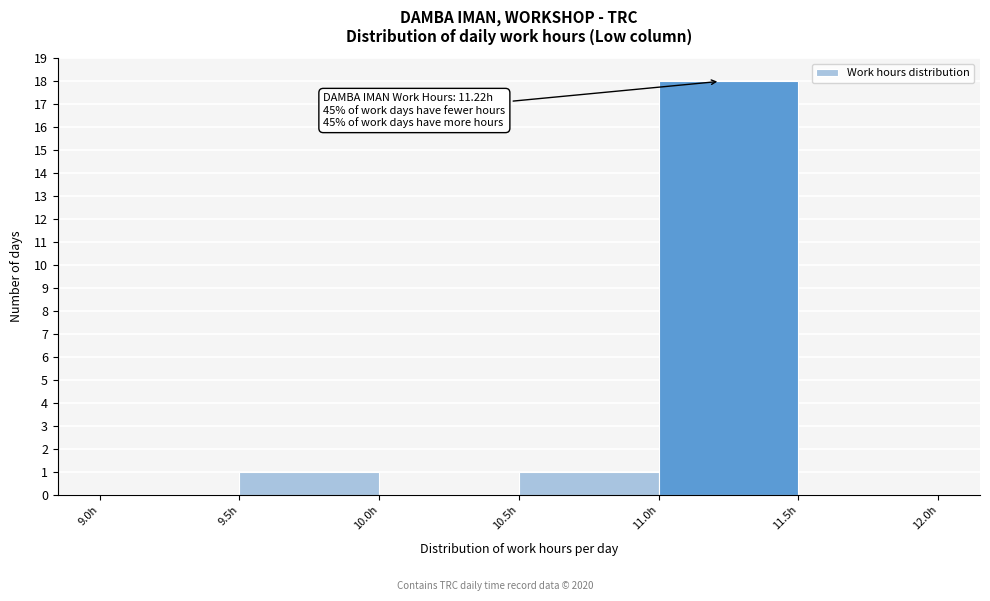

Over which range of the x-axis is the bar tallest?

11.0 to 11.5